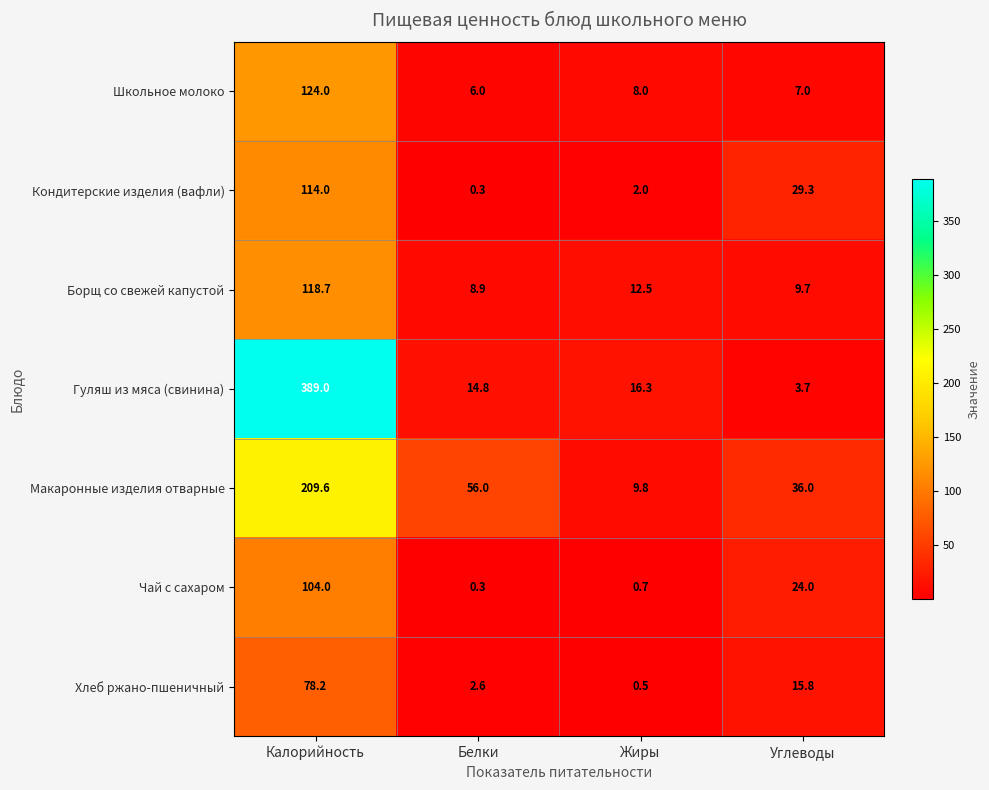

Which series has the largest range (max minus min)?

Гуляш из мяса (свинина)